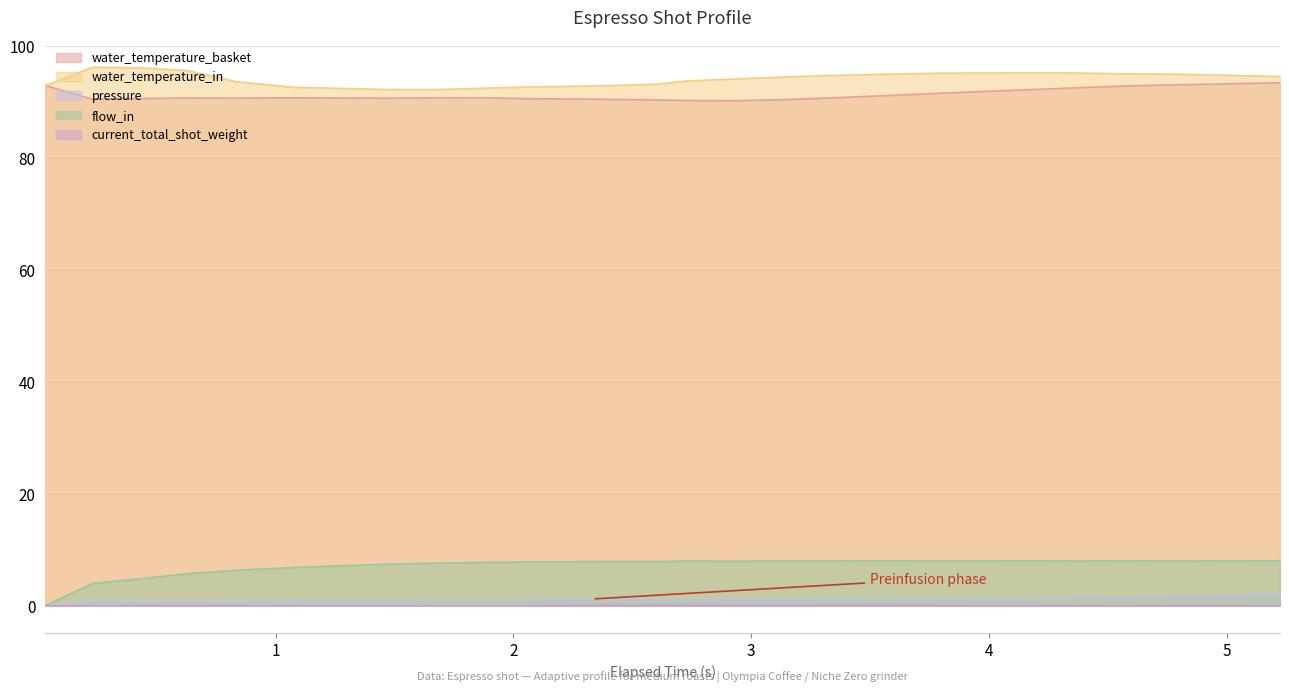

List the series in order of their peak value, lowest first.

current_total_shot_weight, pressure, flow_in, water_temperature_basket, water_temperature_in